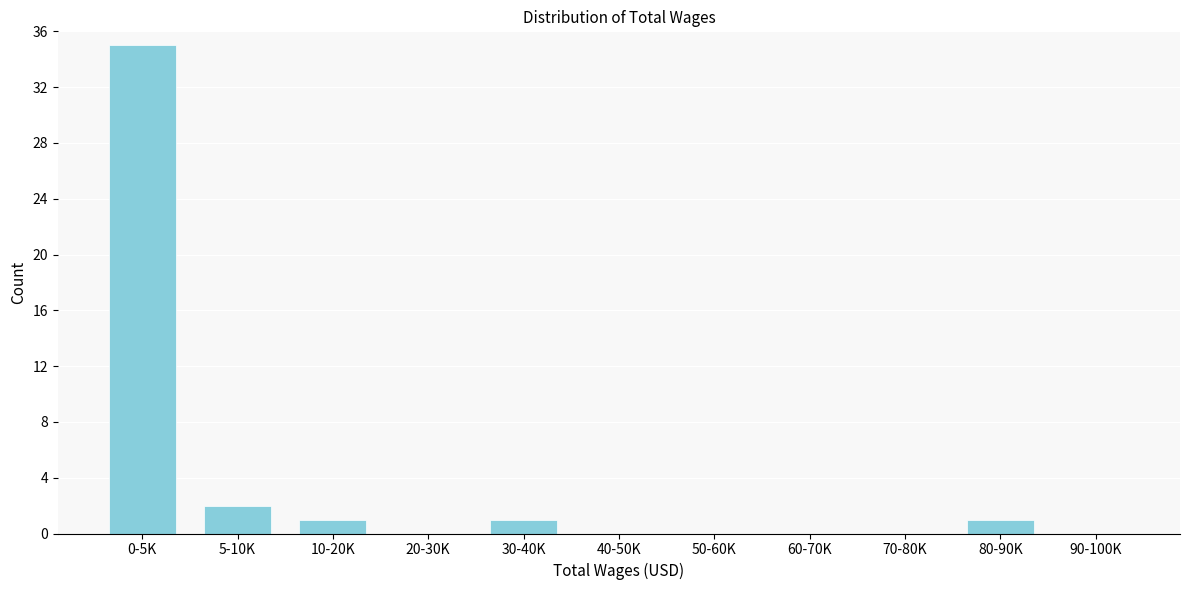

Reading right to left, list all the values displayed in this chart.

90-100K=0	80-90K=1	70-80K=0	60-70K=0	50-60K=0	40-50K=0	30-40K=1	20-30K=0	10-20K=1	5-10K=2	0-5K=35